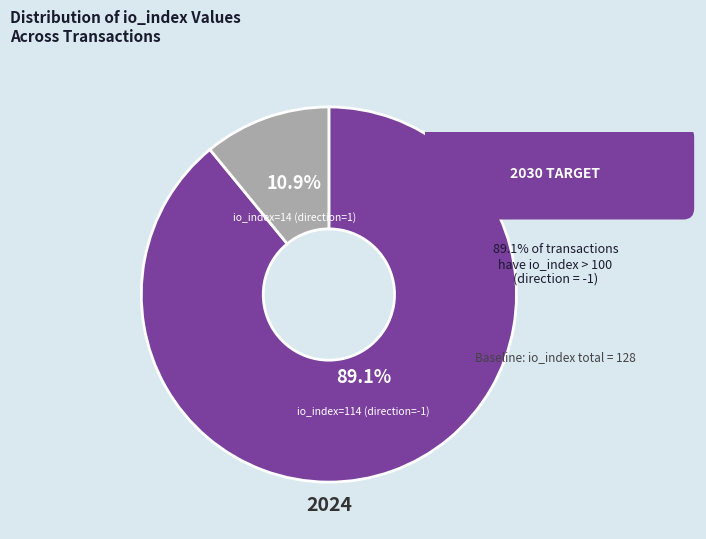

Is there a majority slice in this chart?

Yes